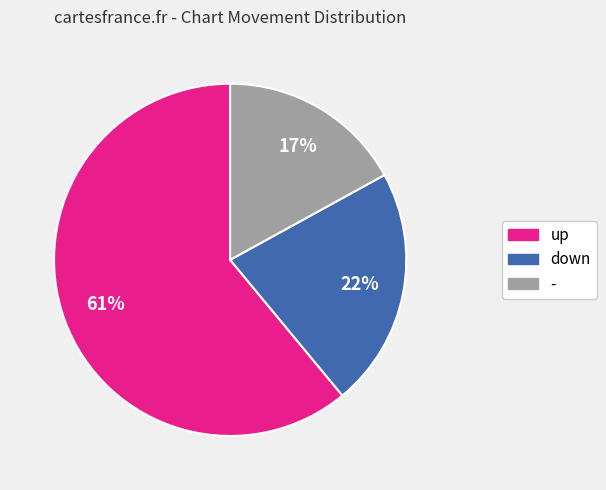

What is the ratio of the value at - to the value at down?

0.8